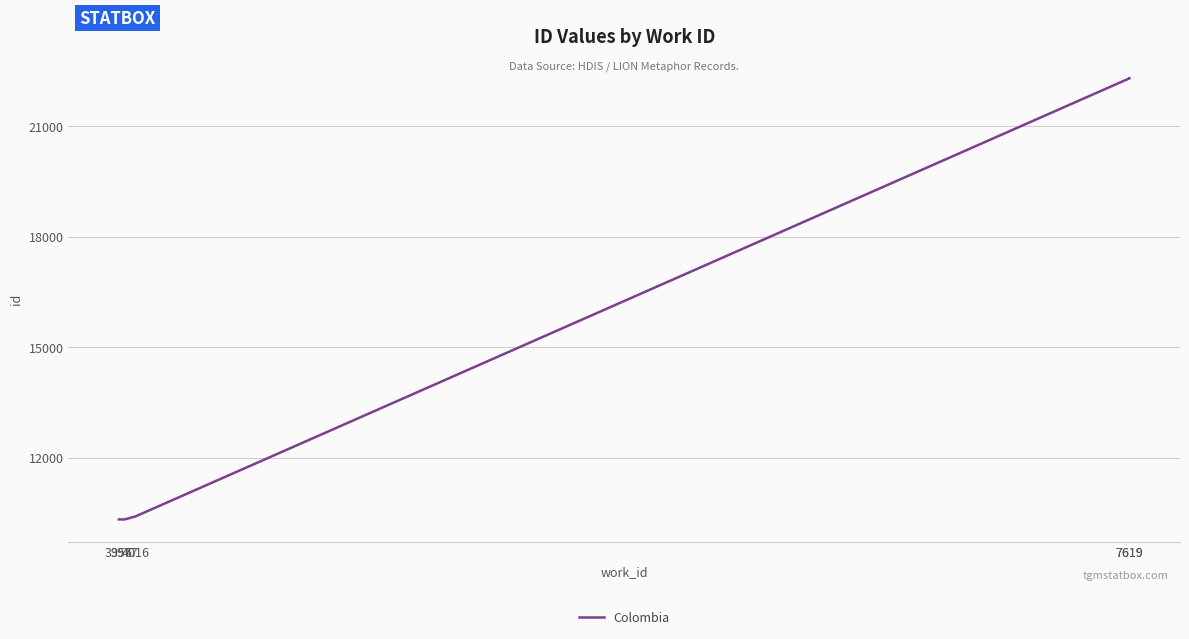

The chart shows a value of 10401 at 4016. True or false?

True